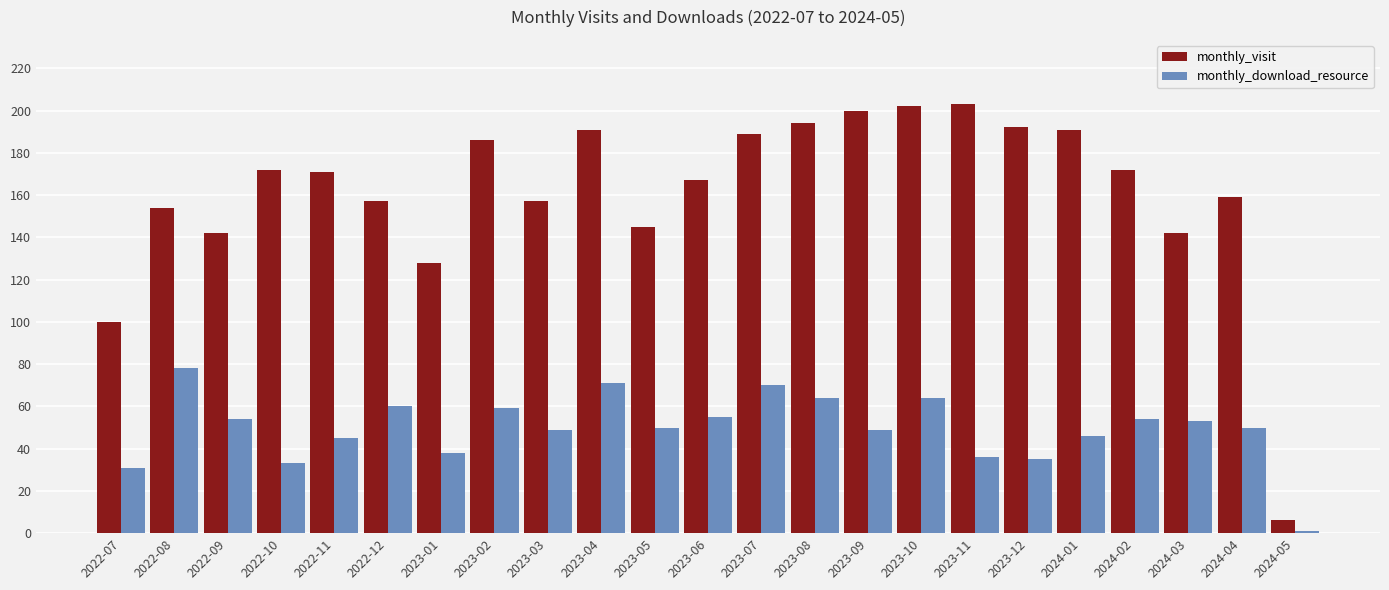

Is it true that monthly_visit equals 122 at 2023-12?

False